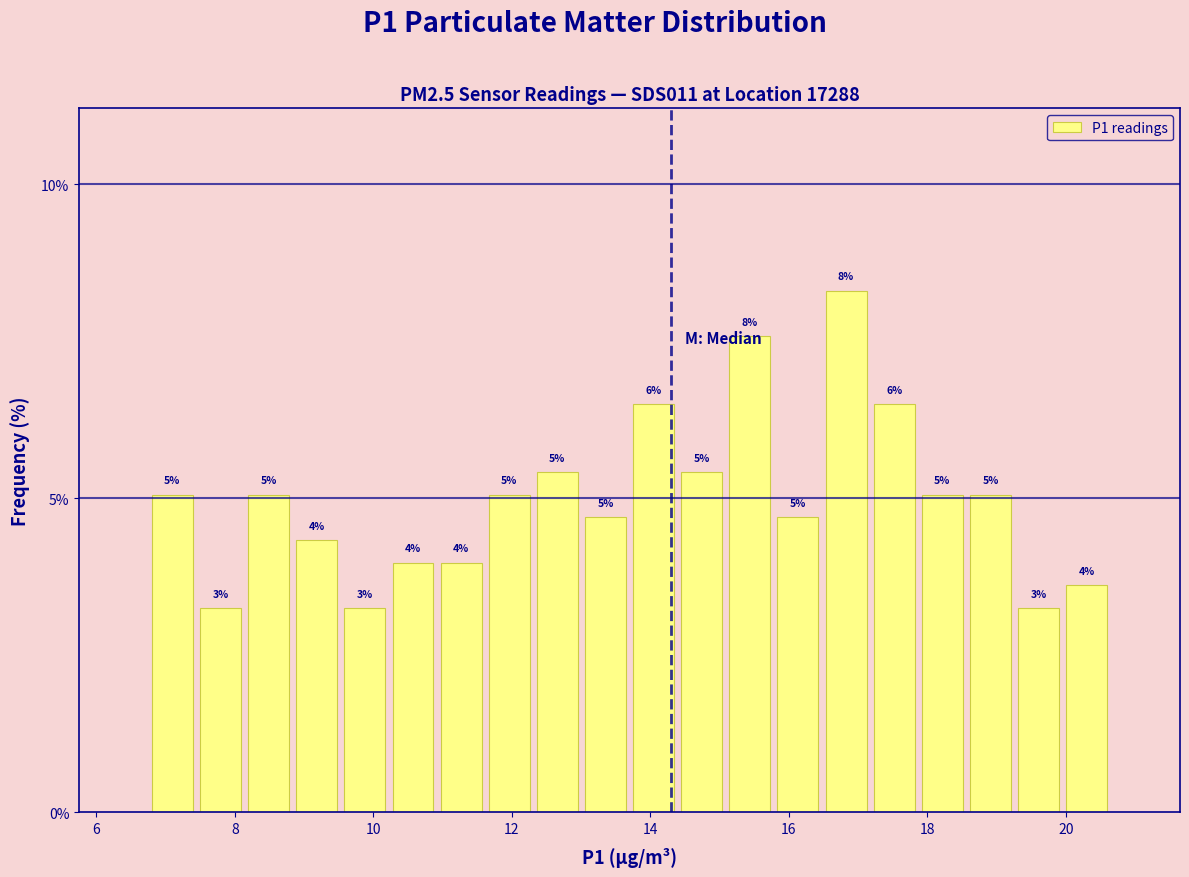

Read against the x-axis, roughly where is the centre of the tallest bar?

16.8